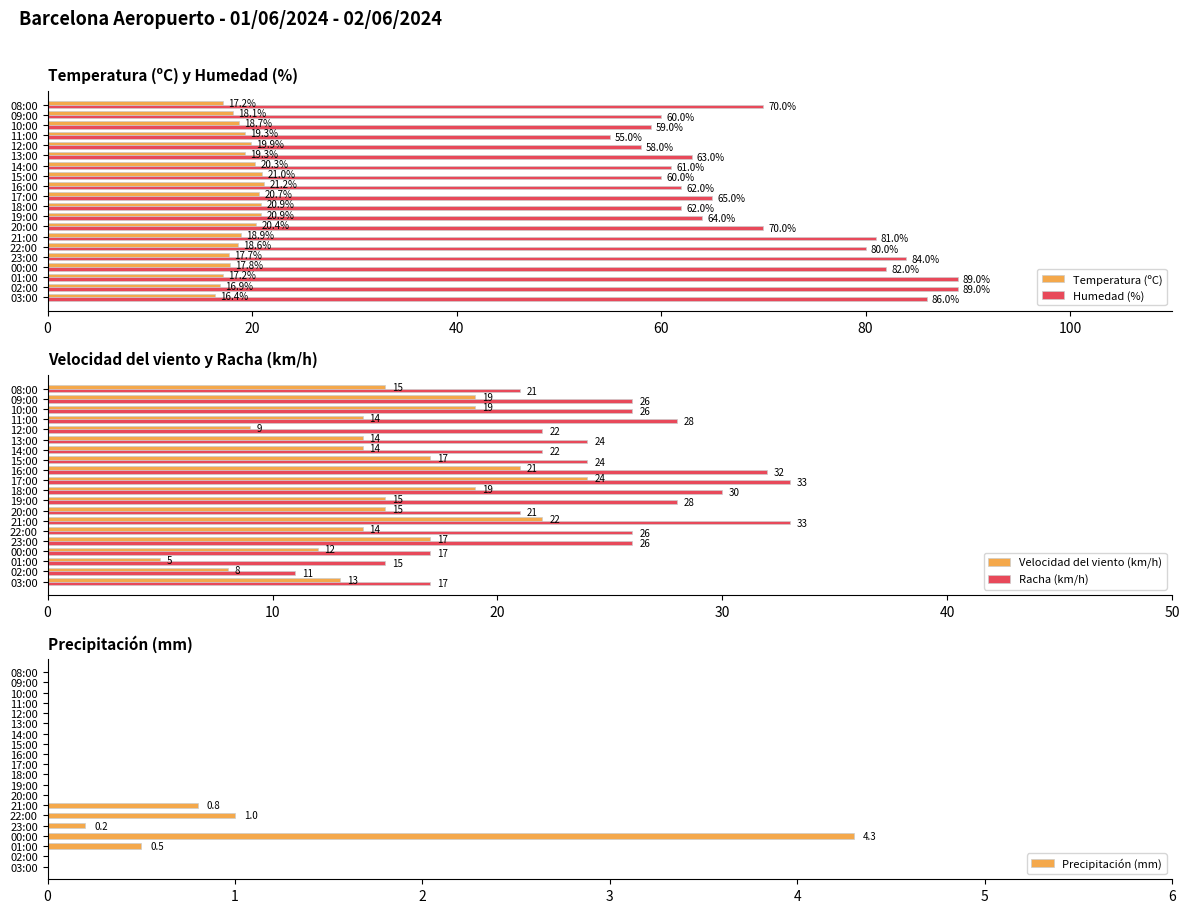

Which series has the largest range (max minus min)?

Humedad (%)